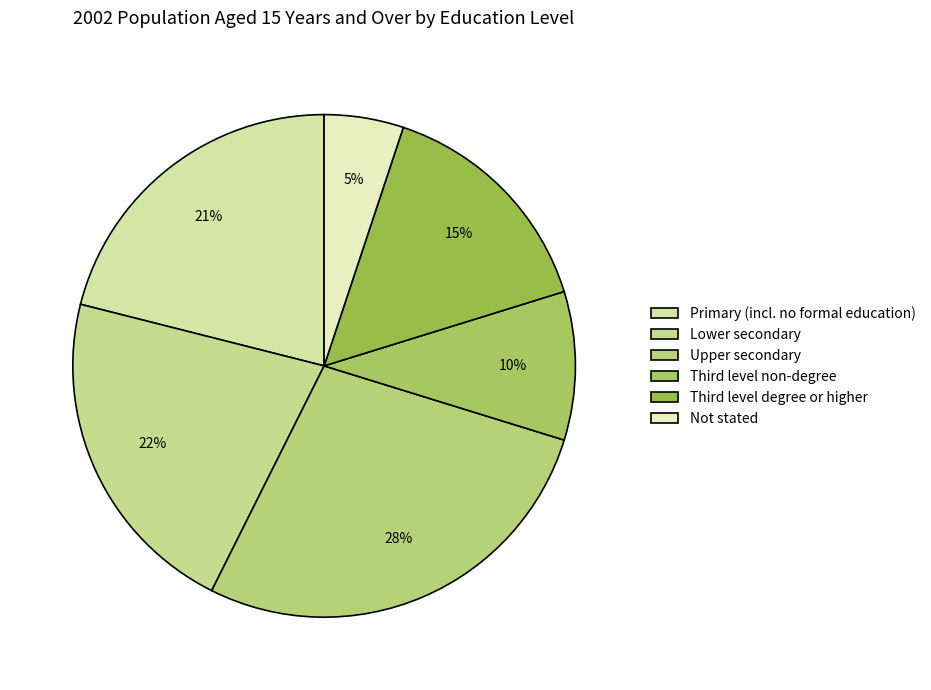

How many slices are in this pie chart?

6